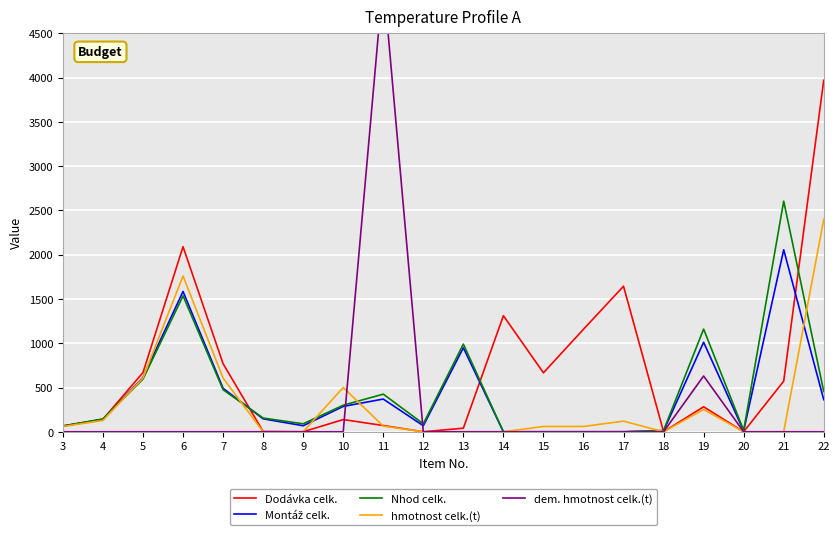

Reading left to right, list all the values displayed in this chart.

Dodávka celk.: 65.4	141.2	669.0	2090.3	768.9	3.2	0.0	137.8	70.6	0.0	40.4	1311.0	666.0	1158.0	1644.0	0.0	282.4	0.0	572.0	3970.0
Montáž celk.: 64.1	137.8	613.0	1584.7	491.1	146.4	68.2	286.2	369.4	68.2	948.4	0.0	0.0	0.0	0.0	10.3	1011.2	10.3	2056.0	362.3
Nhod celk.: 65.0	145.0	595.0	1535.0	475.0	155.0	90.0	300.0	425.0	90.0	990.0	0.0	0.0	0.0	0.0	15.0	1160.0	15.0	2605.0	455.0
hmotnost celk.(t): 60.0	128.0	608.0	1760.0	606.0	0.0	0.0	500.0	64.0	0.0	0.0	0.0	60.0	60.0	120.0	0.0	252.0	0.0	0.0	2400.0
dem. hmotnost celk.(t): 0.0	0.0	0.0	0.0	0.0	0.0	0.0	0.0	5120.0	0.0	0.0	0.0	0.0	0.0	0.0	0.0	630.0	0.0	0.0	0.0